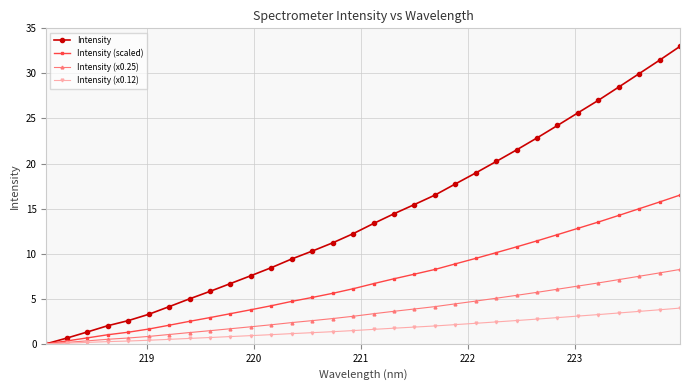

At how many categories does at least one series exceed 29?

3